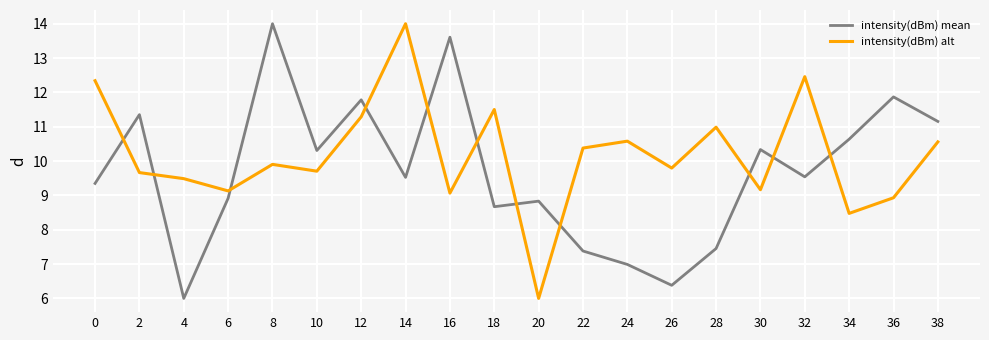

What are all the series names shown in the legend?

intensity(dBm) mean, intensity(dBm) alt